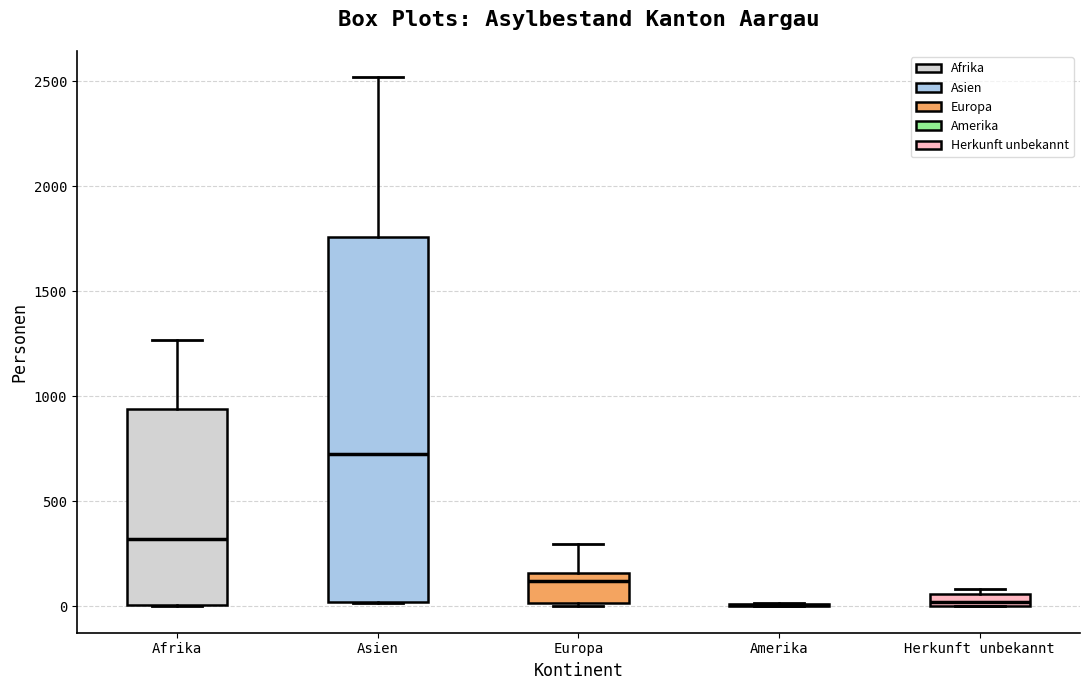

Which box is the tallest, from its lower edge to its upper edge?

Asien